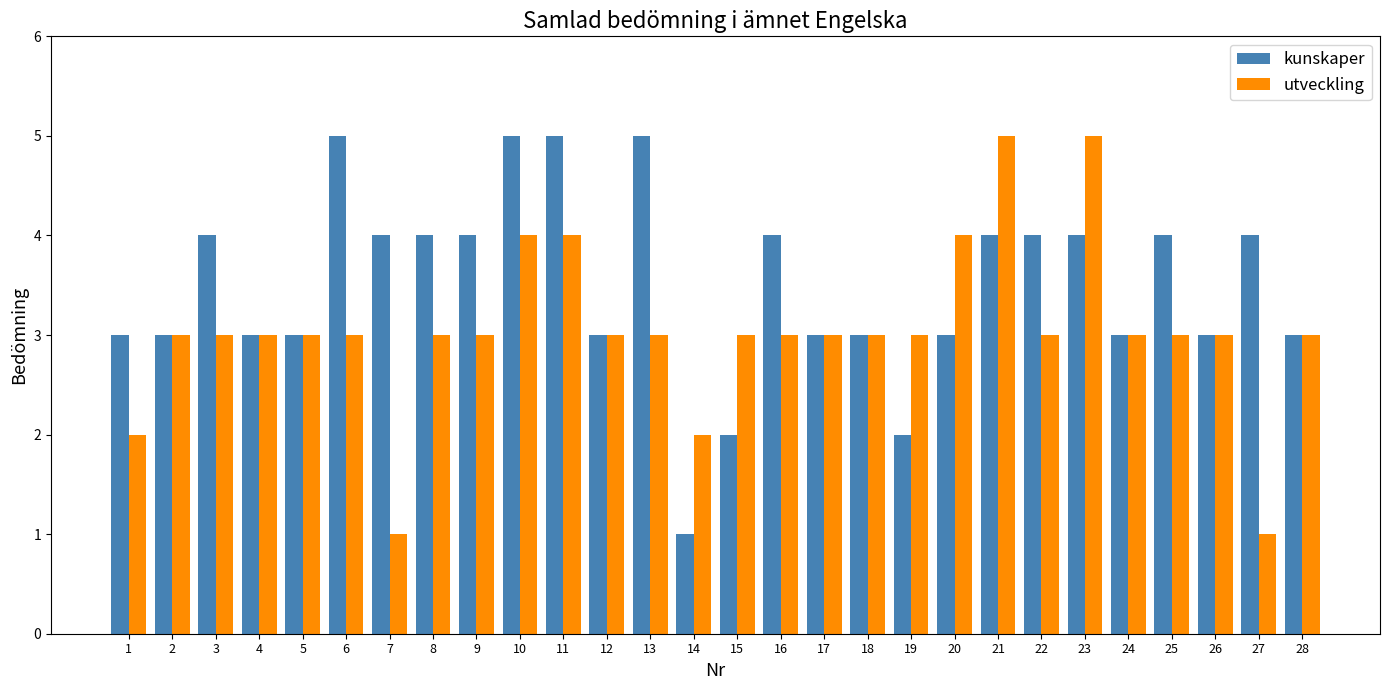

What is the difference between the highest and lowest values at 7?

3